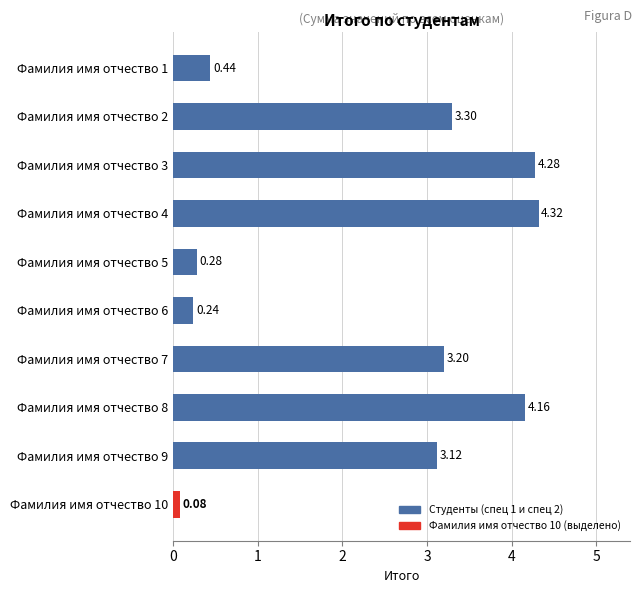

How many bars are there in total?

10